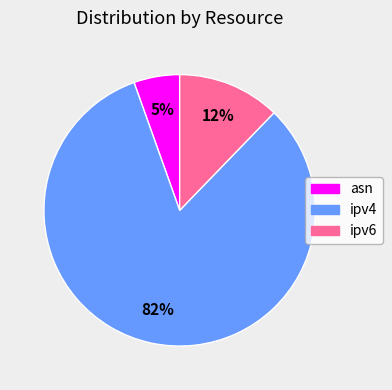

True or false: ipv4 accounts for 82% of the total.

True